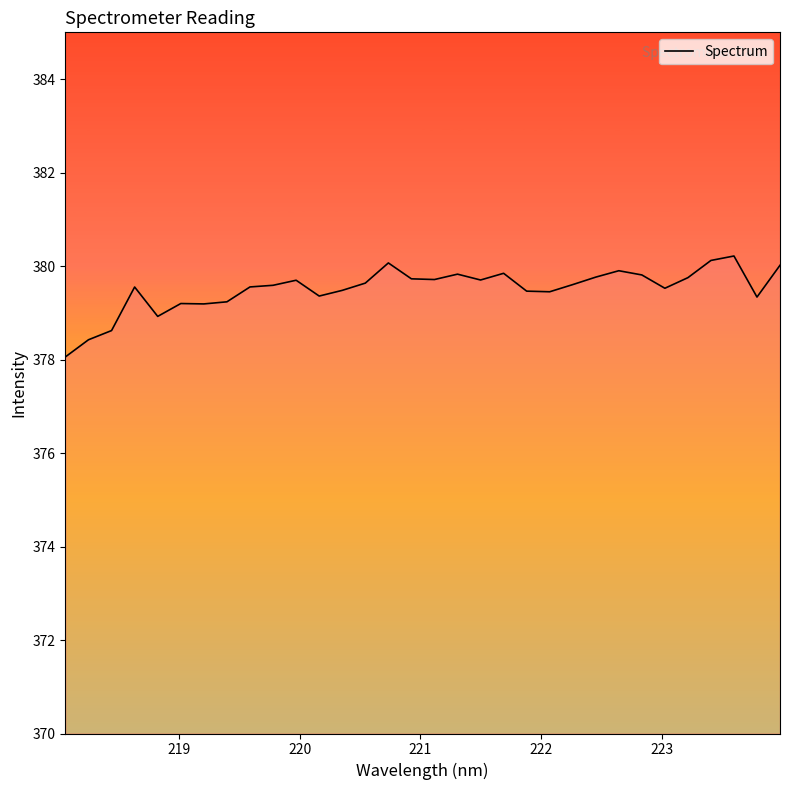

What is the minimum value shown in the chart?

378.1